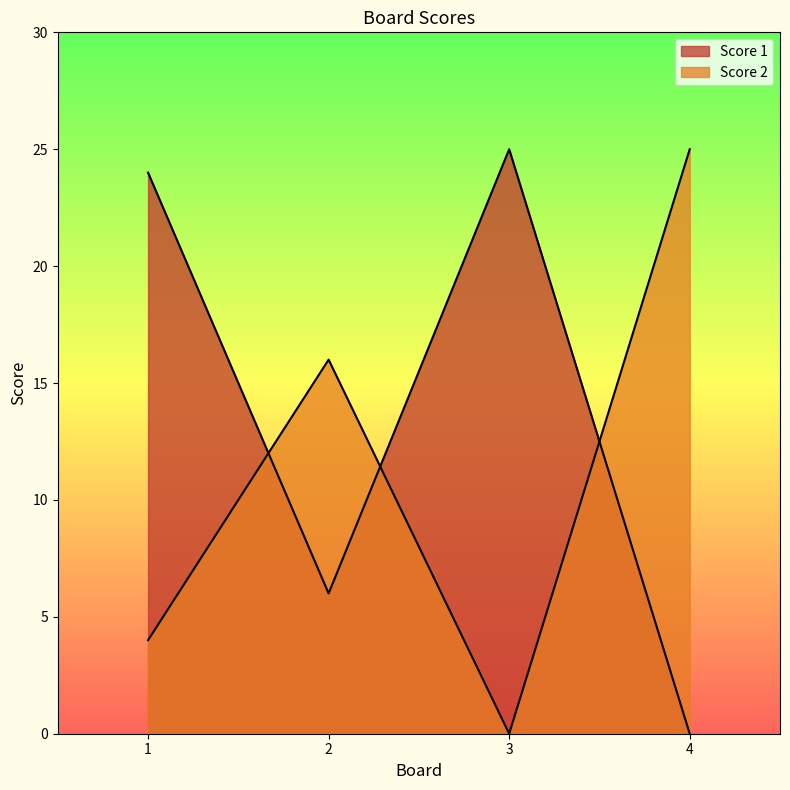

What value does the Score 2 series have at 2?

16